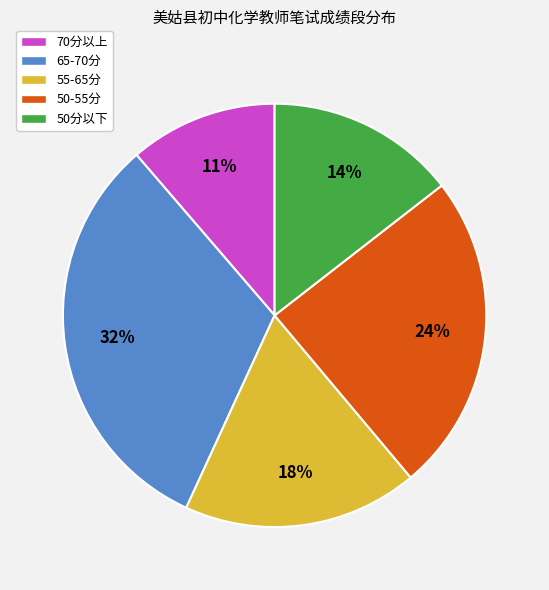

What percentage is the 70分以上 slice, to the nearest percent?

11%